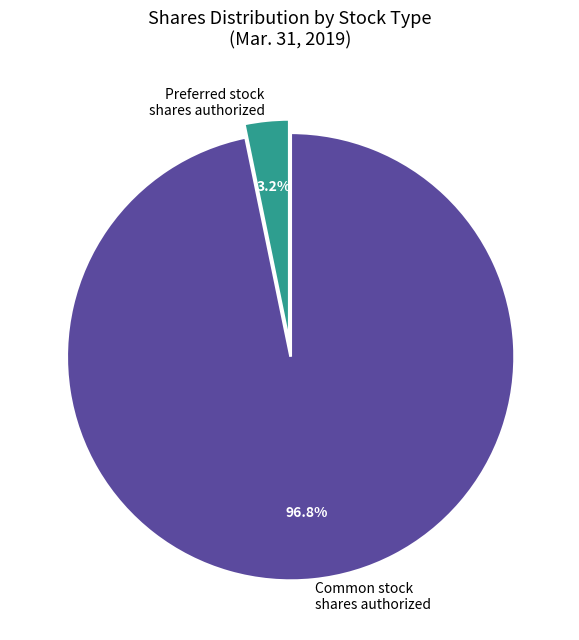

Which slice is the smallest?

Preferred stock shares authorized